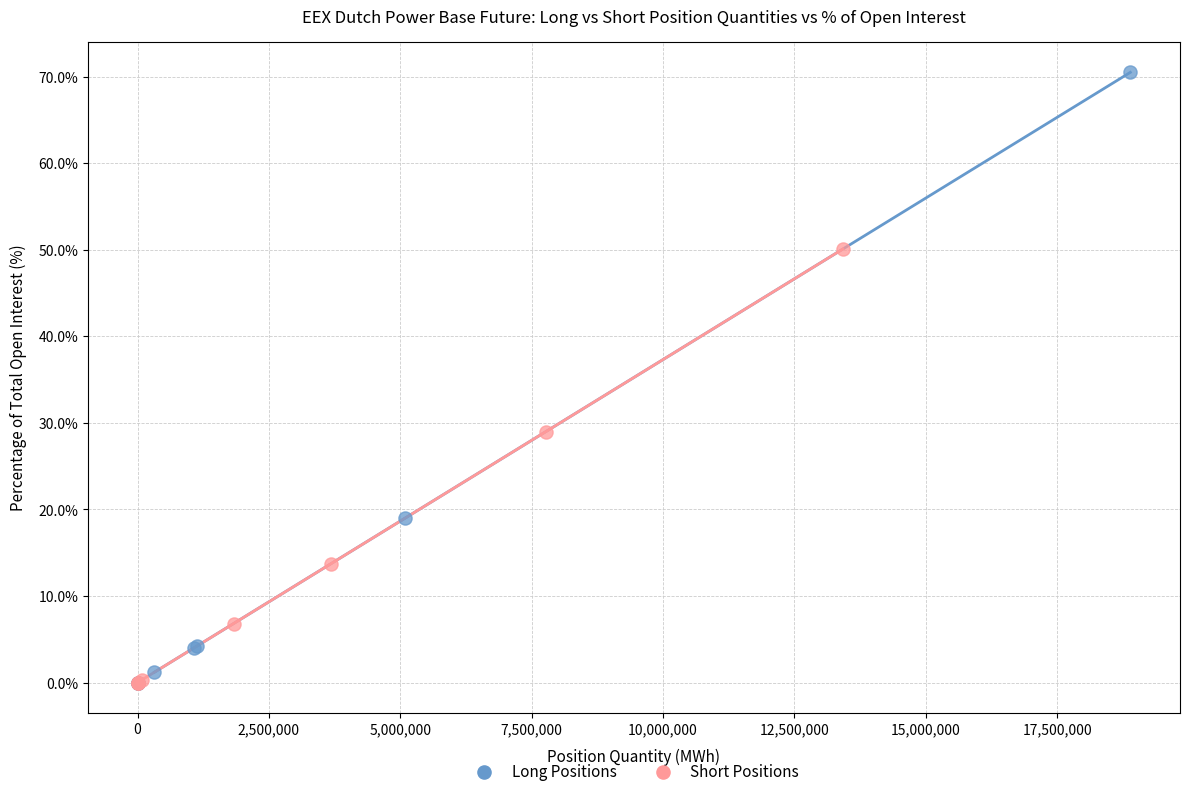

Which series reaches the maximum Y coordinate?

Long Positions